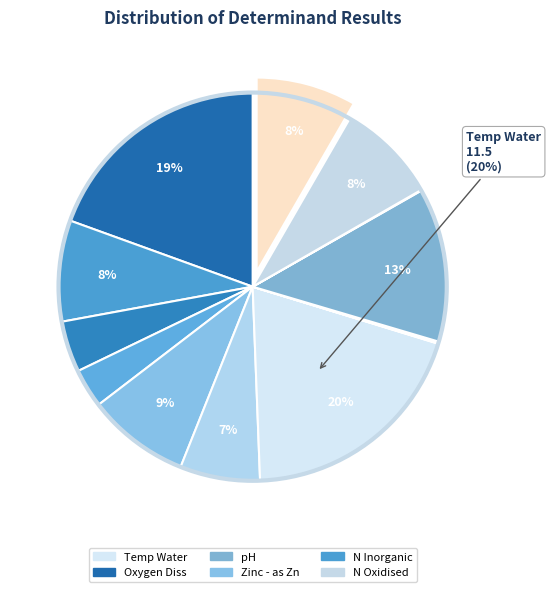

To the nearest percent, what is the difference between the largest and smallest slice percentages?

20%